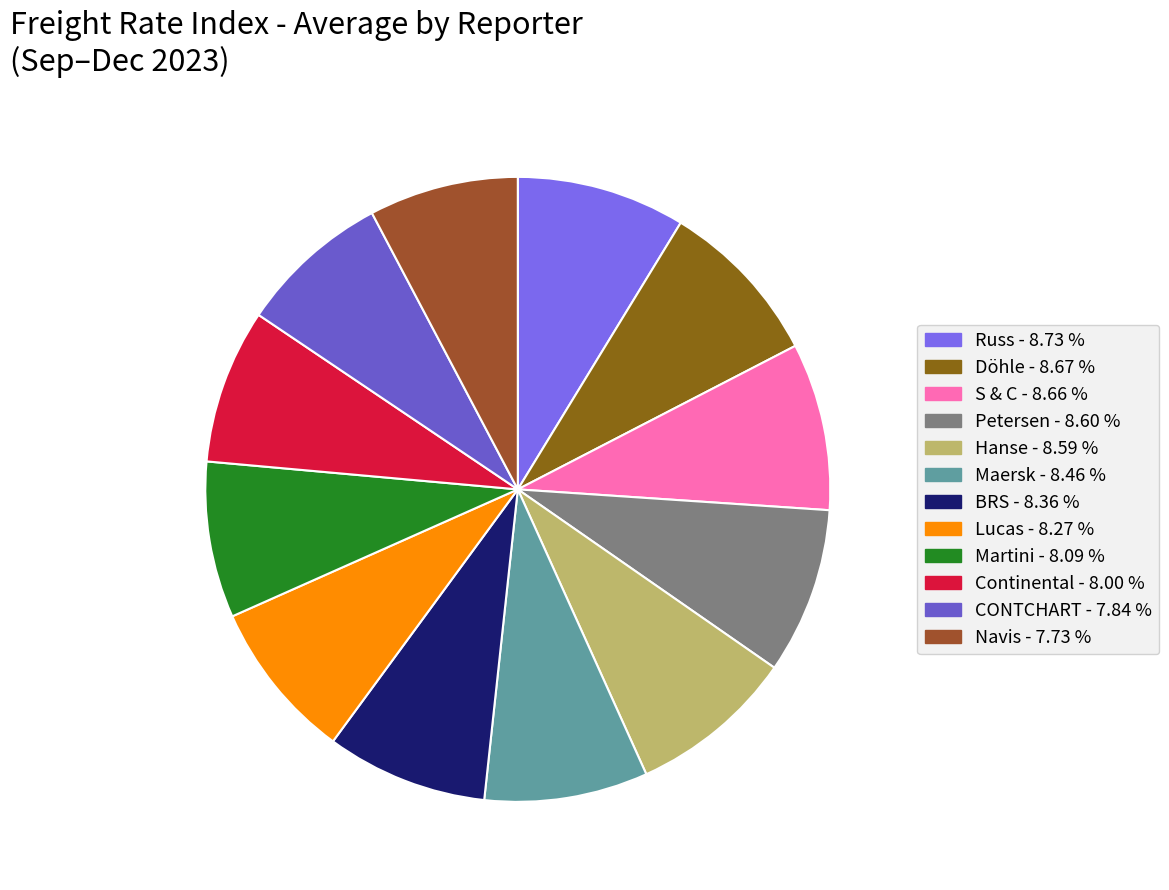

True or false: Russ accounts for 22% of the total.

False